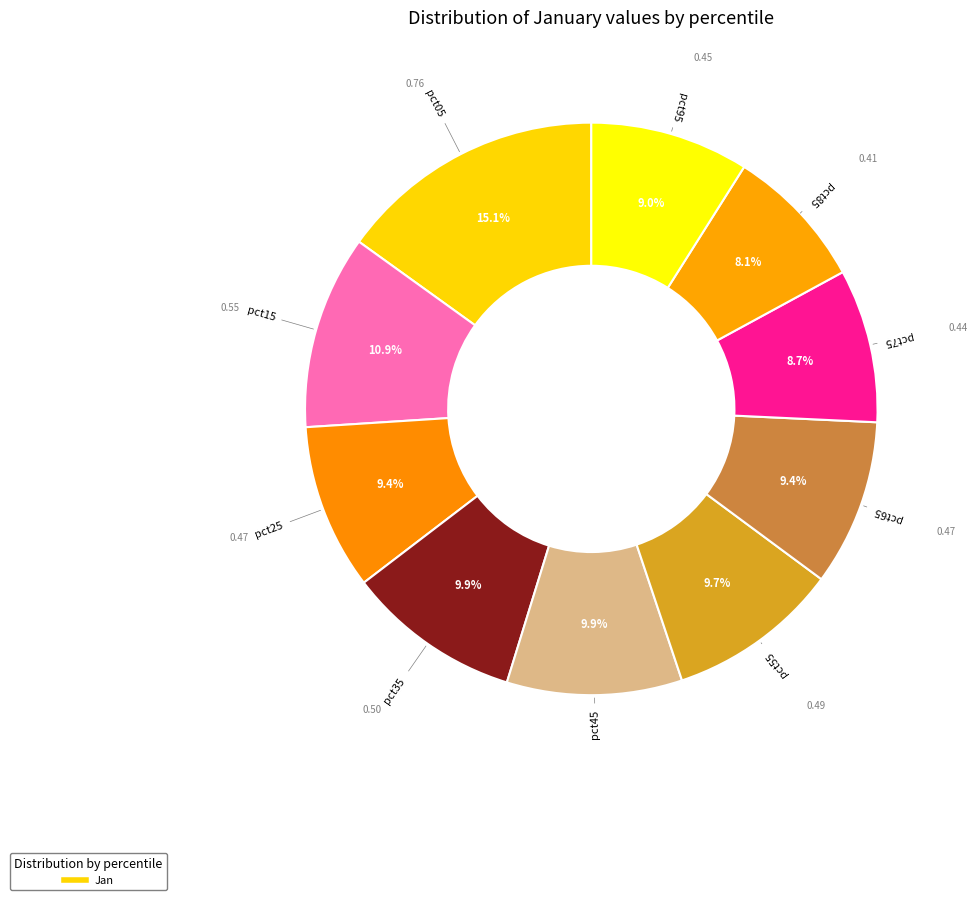

Count the number of slices in the pie.

10